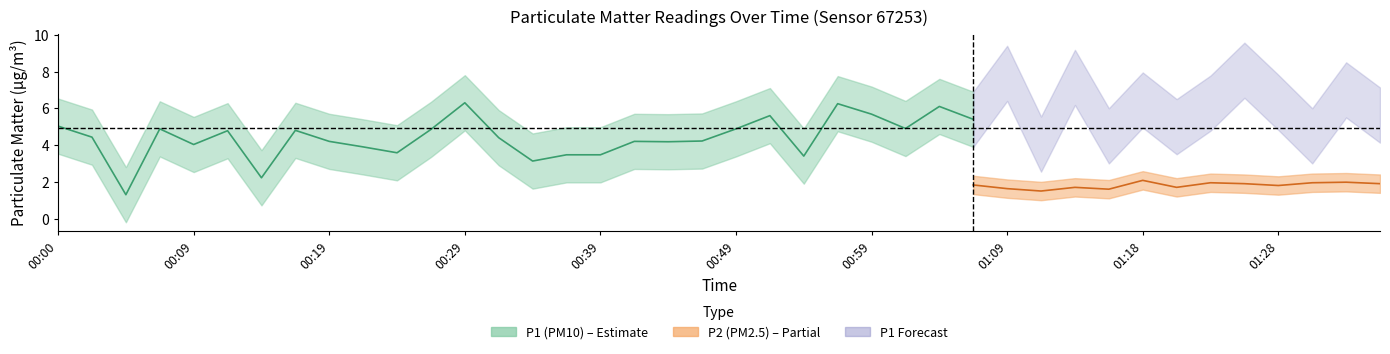

Does the chart display data point markers on the line(s)?

No